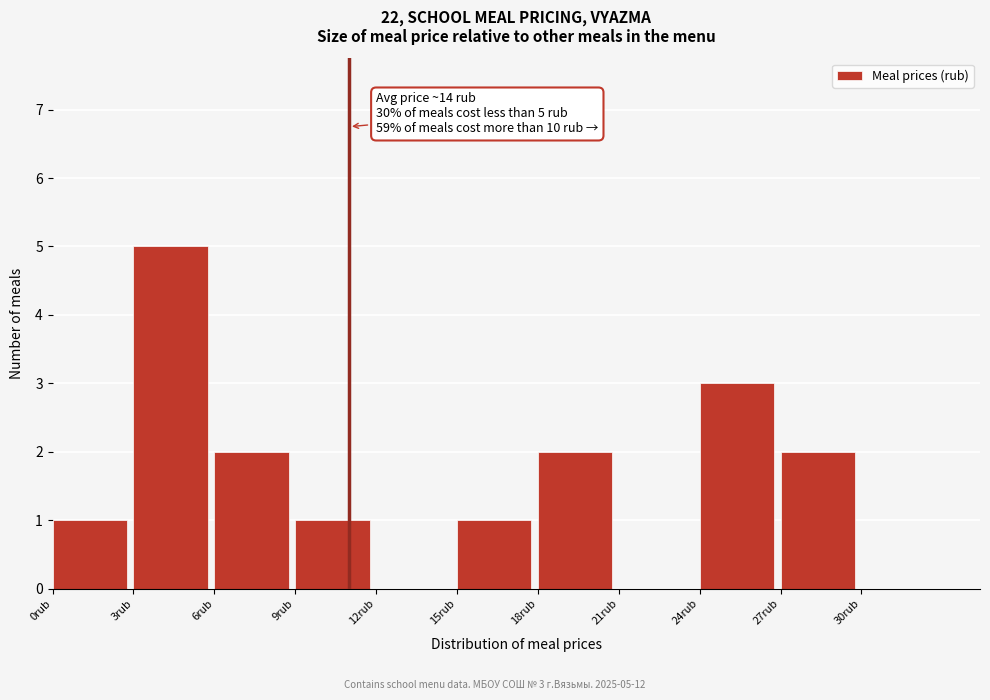

Over which range of the x-axis is the bar tallest?

3 to 6